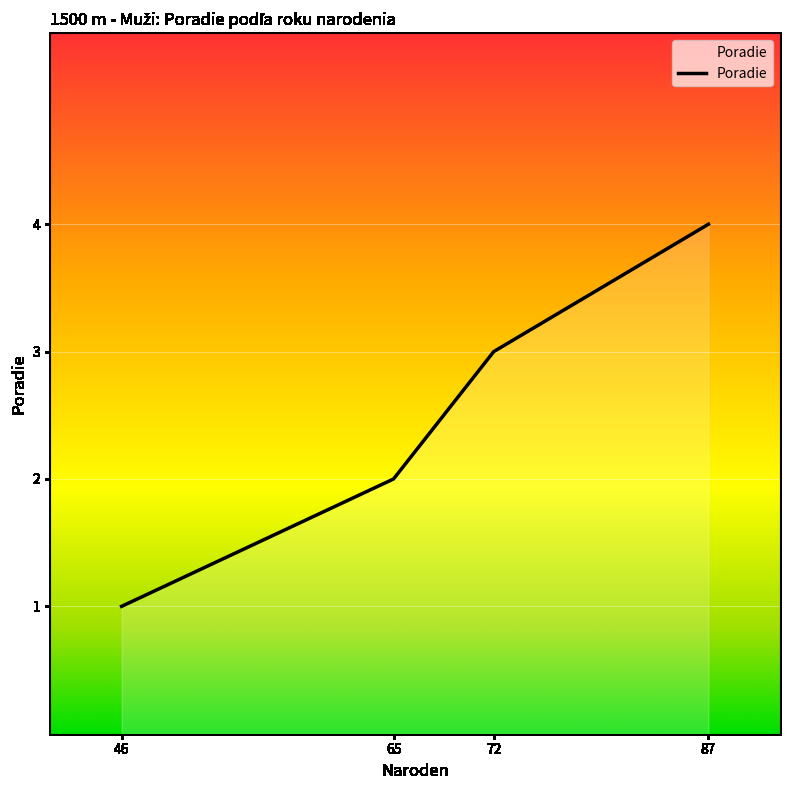

Rank the categories by value from lowest to highest.

46, 65, 72, 87